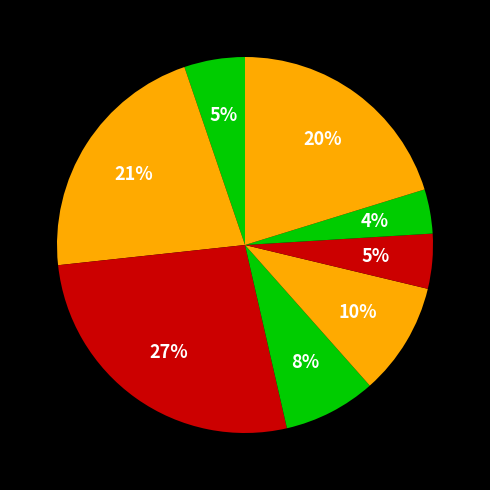

How many segments does this pie chart have?

8